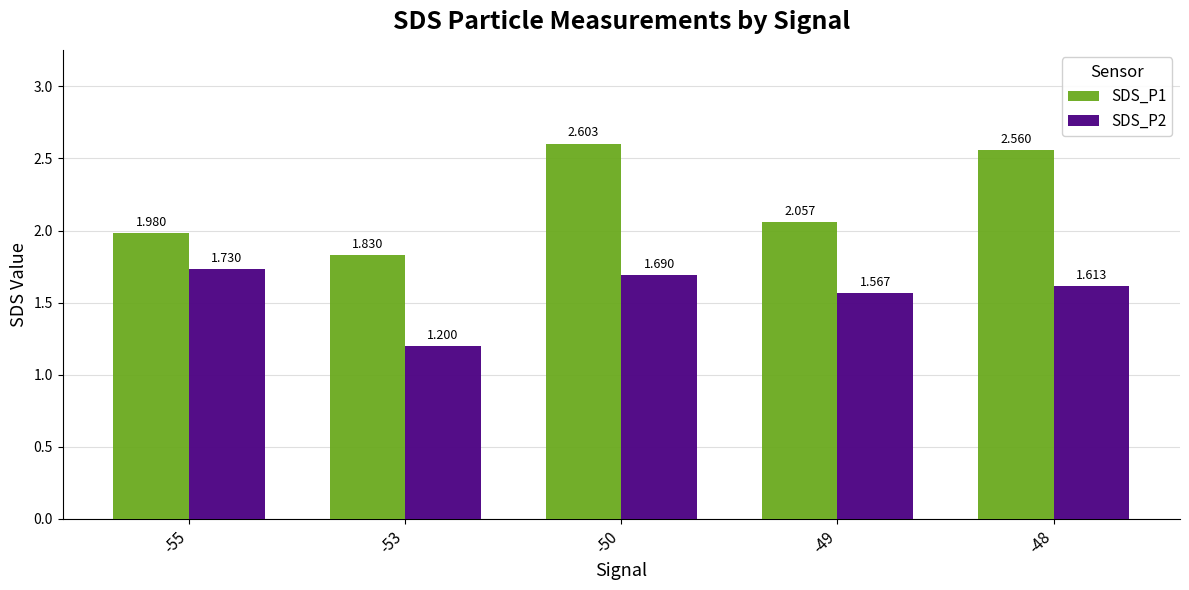

Which series has the largest total across all categories?

SDS_P1